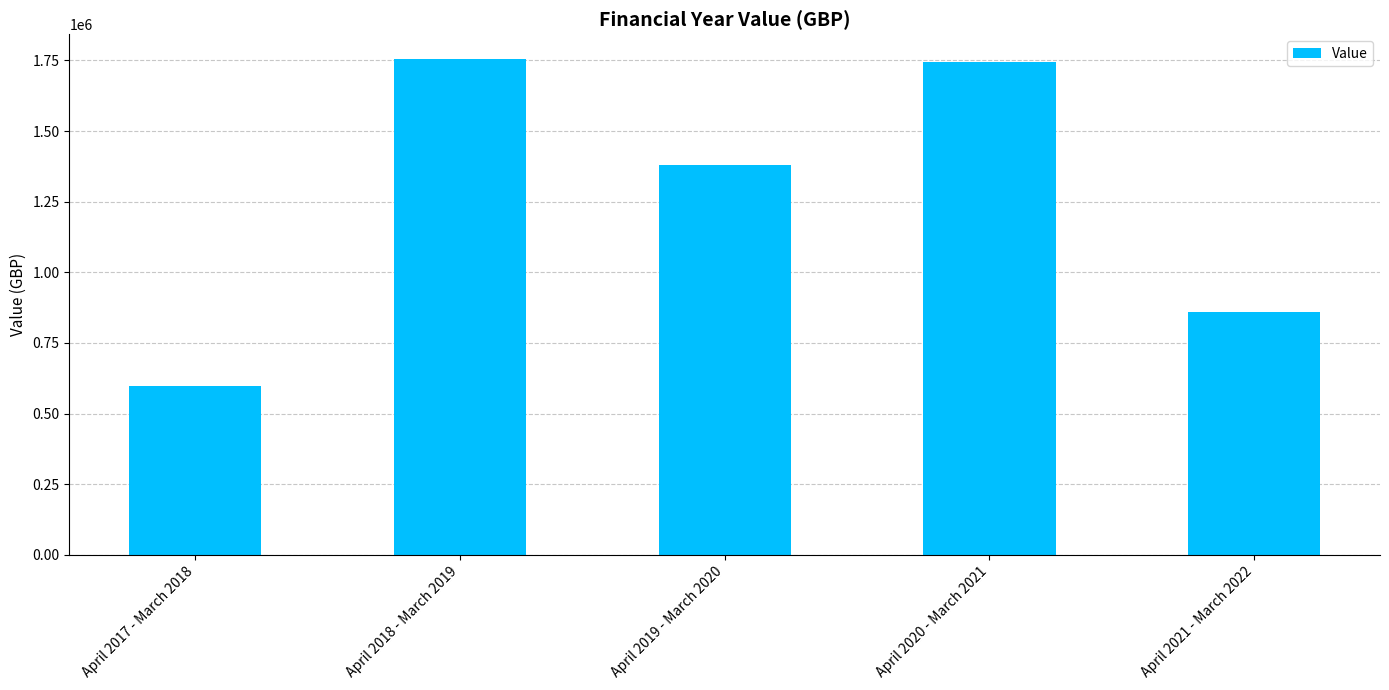

How many data points does each series have?

5